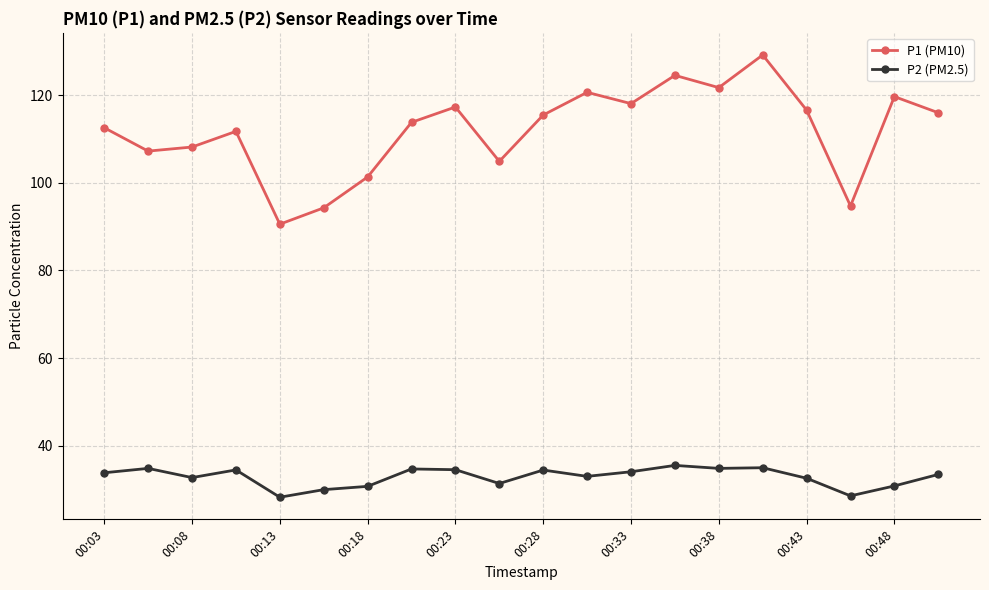

What is the maximum value shown in the chart?

129.2